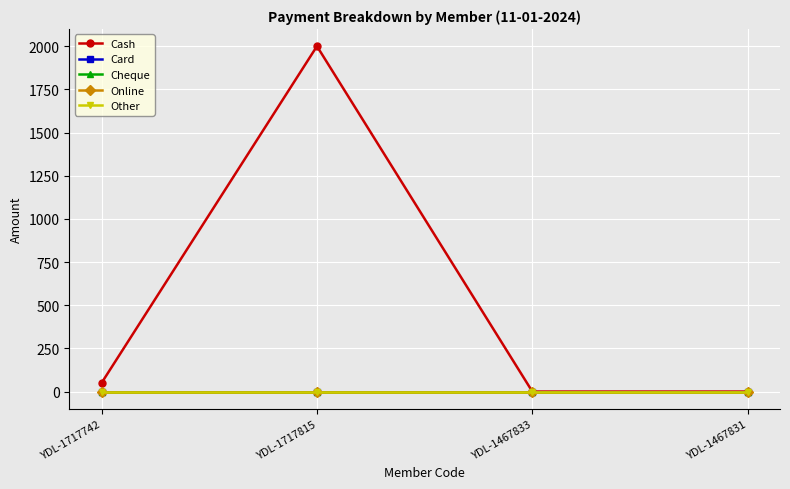

True or false: Other has more than 0 points higher than both neighbors.

False